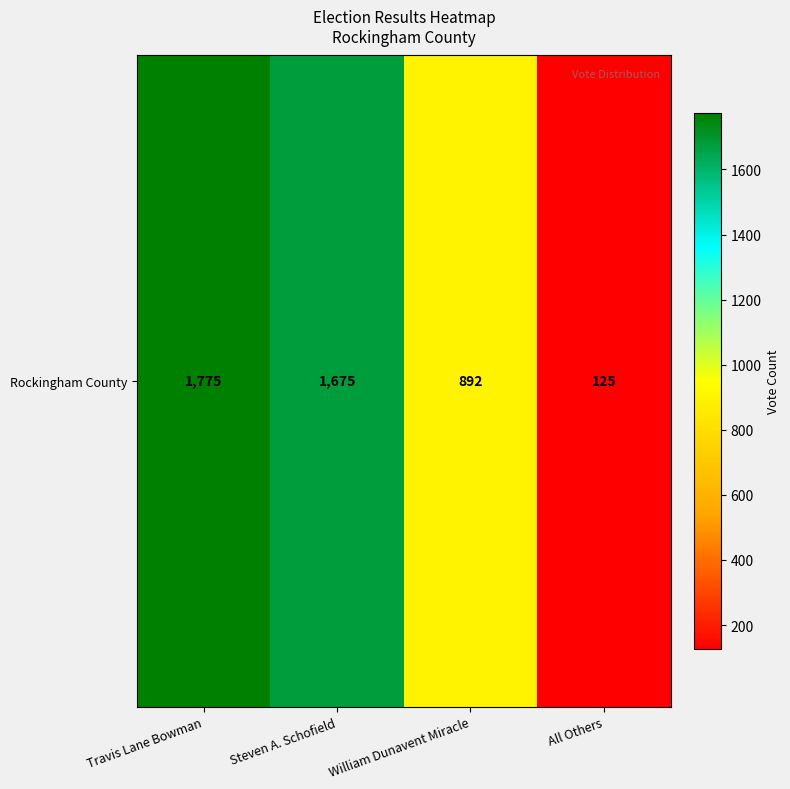

What is the difference between the values at Steven A. Schofield and Travis Lane Bowman?

100